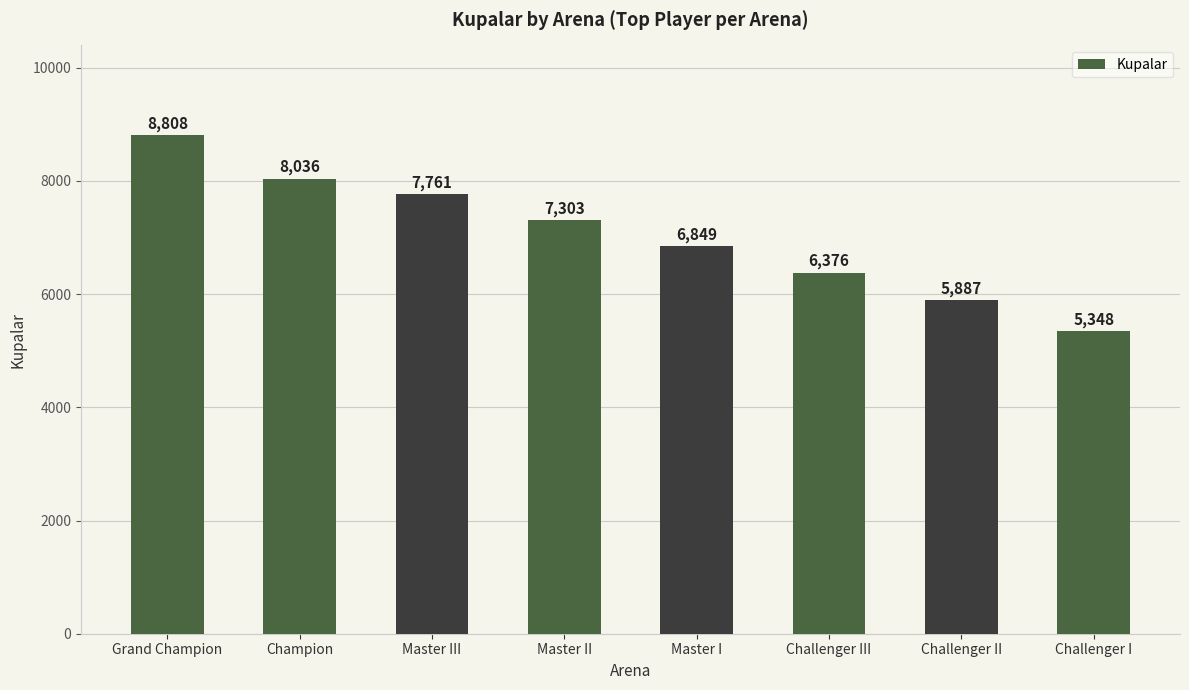

What is the ratio of the value at Challenger III to the value at Master III?

0.8